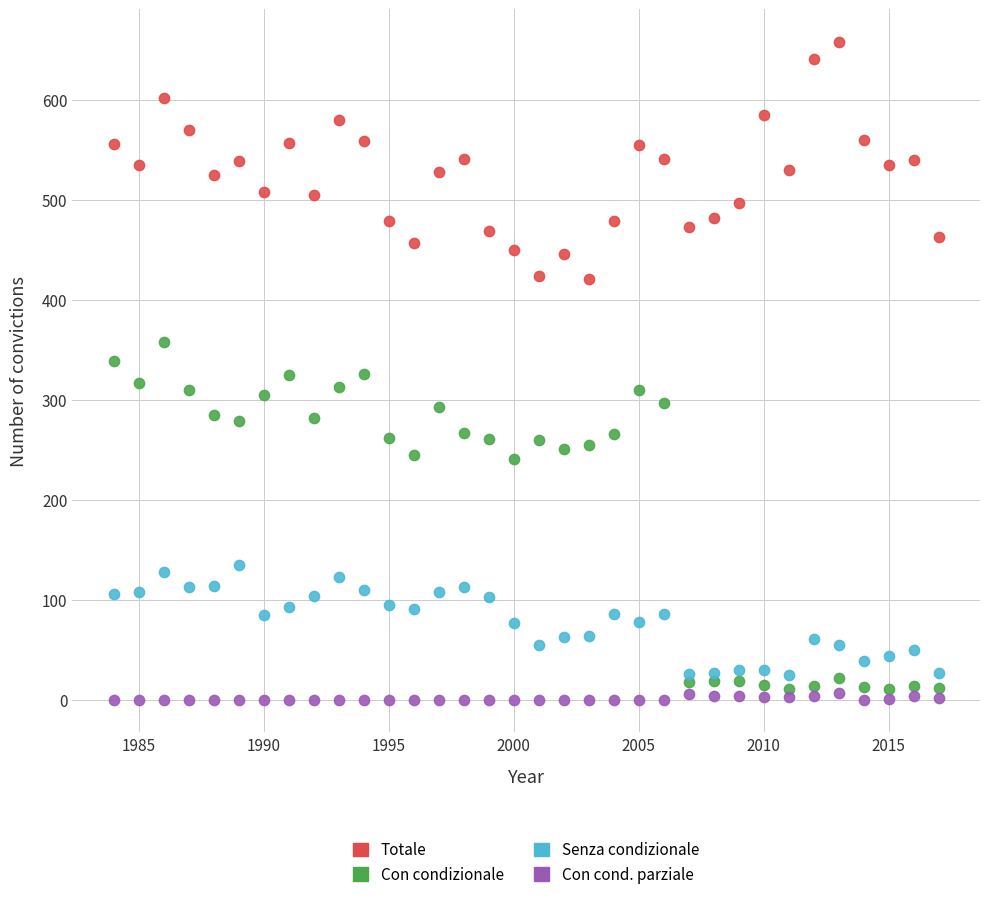

Which series has the largest Y range (max minus min)?

Con condizionale